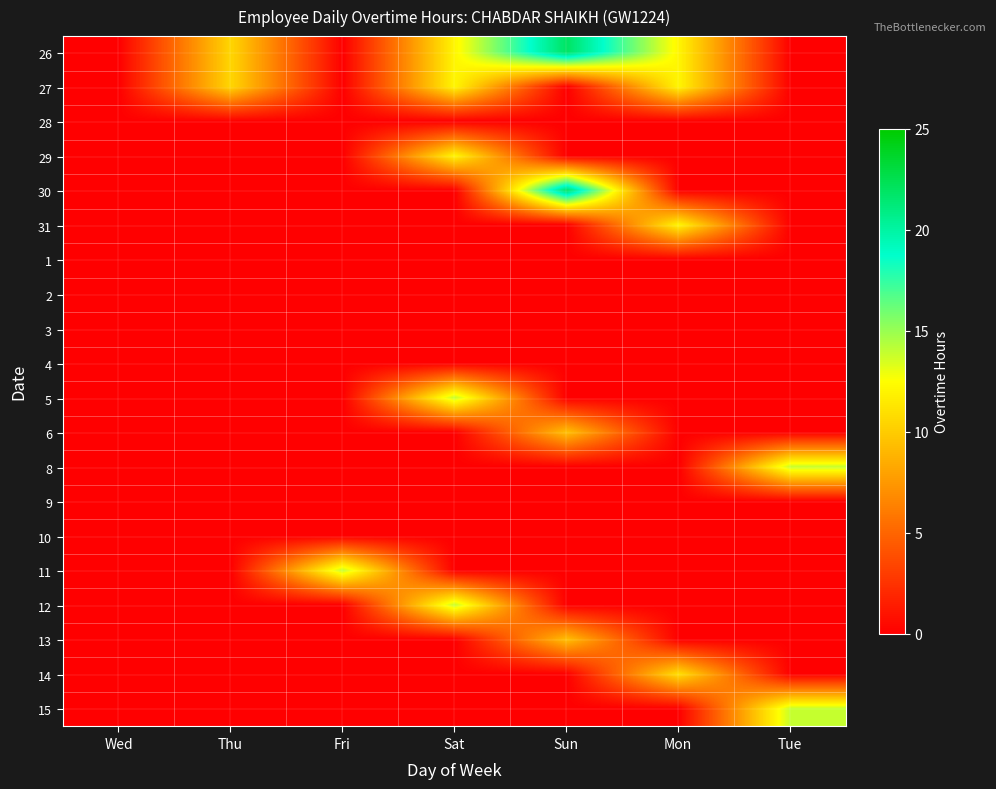

How many data points does each series have?

7